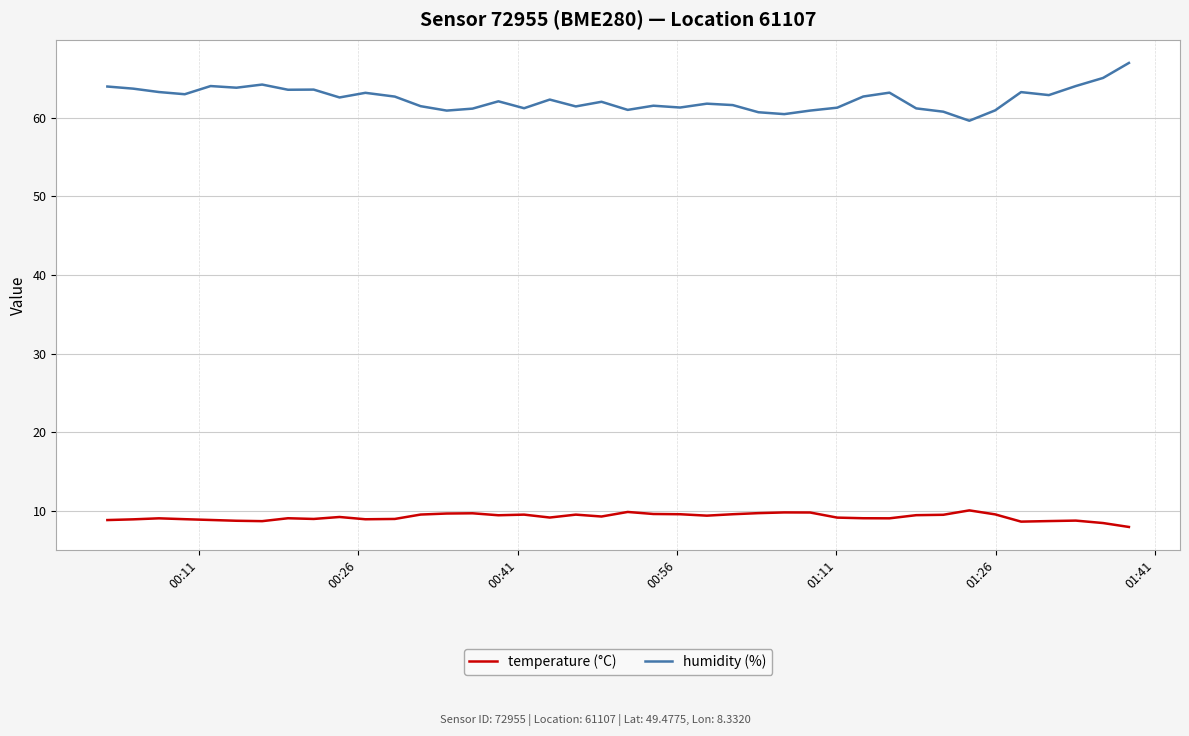

Rank the series by their average value, from lowest to highest.

temperature (°C), humidity (%)